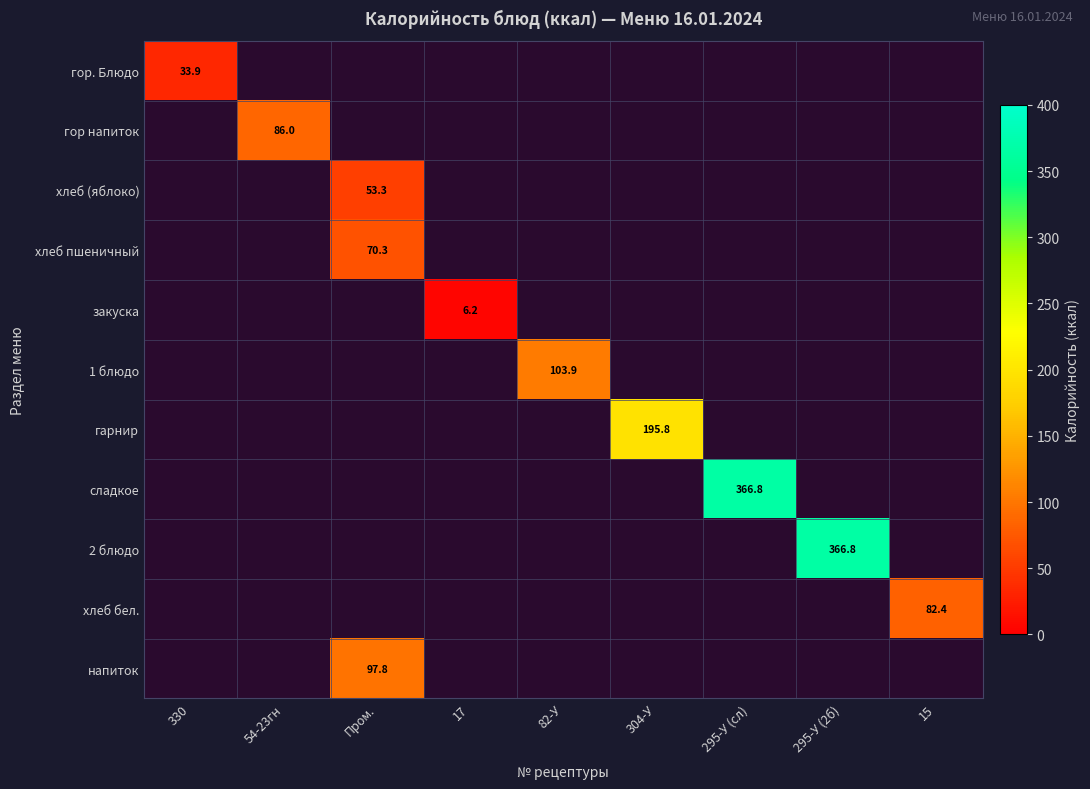

True or false: гарнир has a value of 195.8 at 304-У.

True